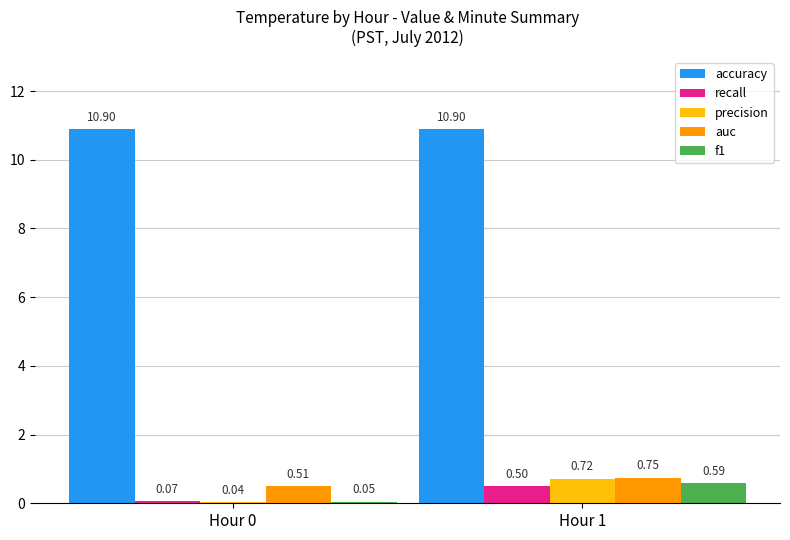

Which series has the largest total across all categories?

accuracy